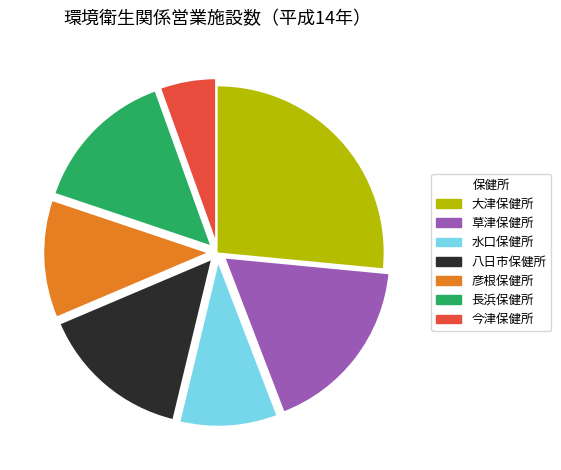

Does 水口保健所 represent more than half of the total?

No